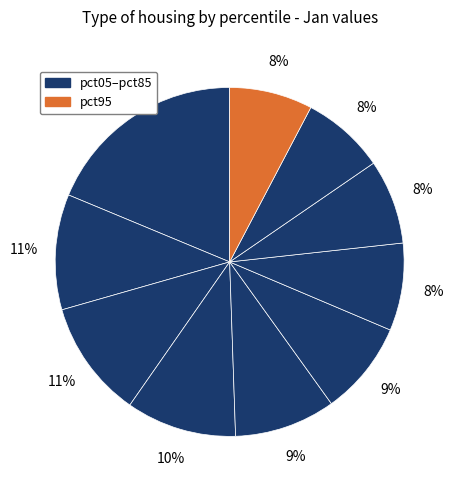

Count the number of slices in the pie.

10